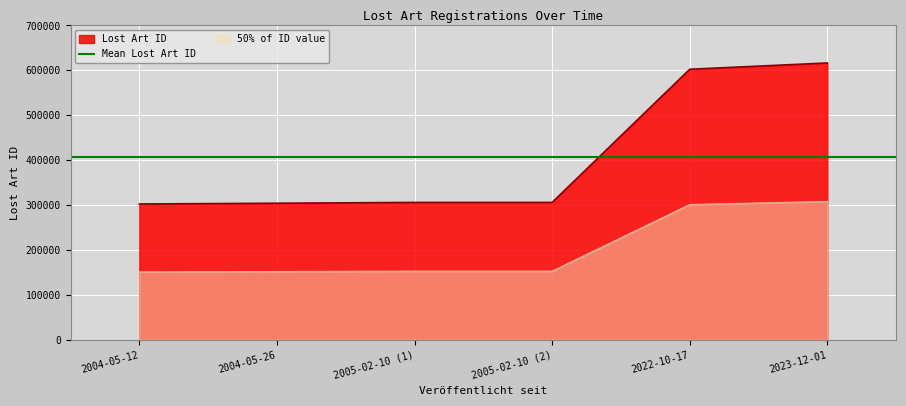

What is the difference between the maximum and minimum values?

313979